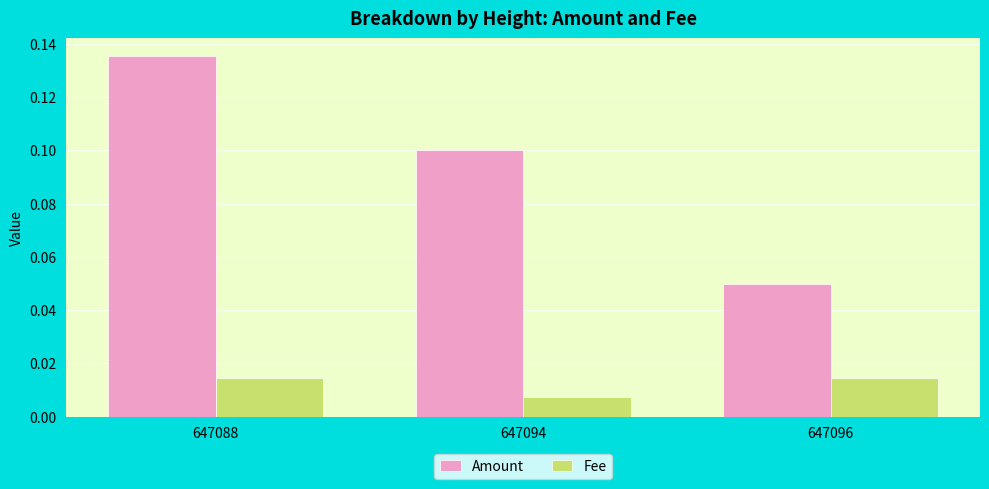

What are all the series names shown in the legend?

Amount, Fee